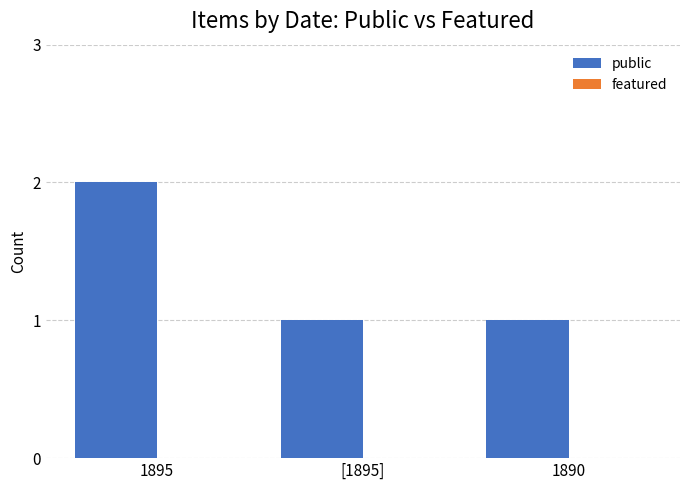

What is the ratio of the value at [1895] to the value at 1895?

0.5